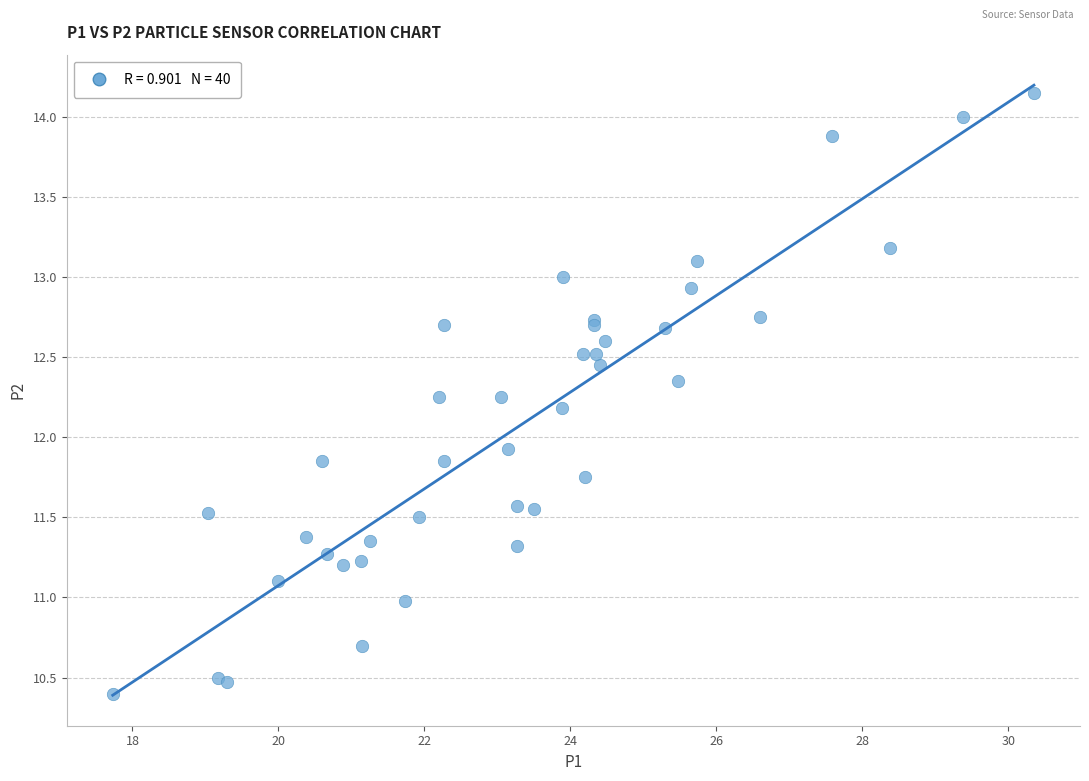

What Y value in the scatter plot is closest to 12?

11.9